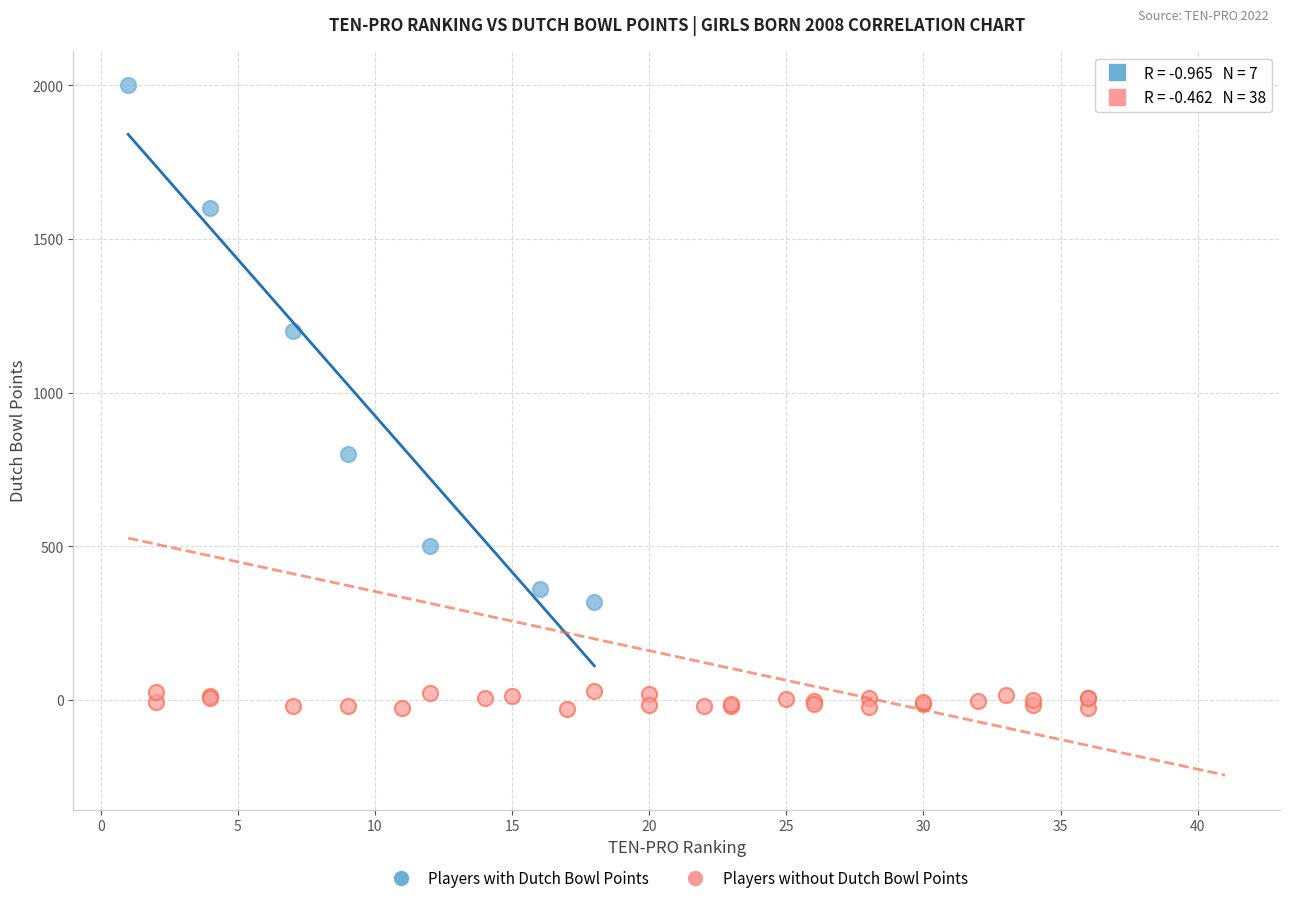

What are all the series names shown in the legend?

Players with Dutch Bowl Points, Players without Dutch Bowl Points